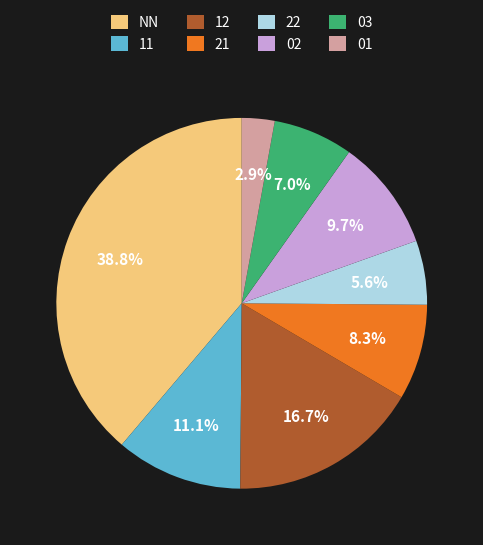

Between 02 and 01, which is larger?

02